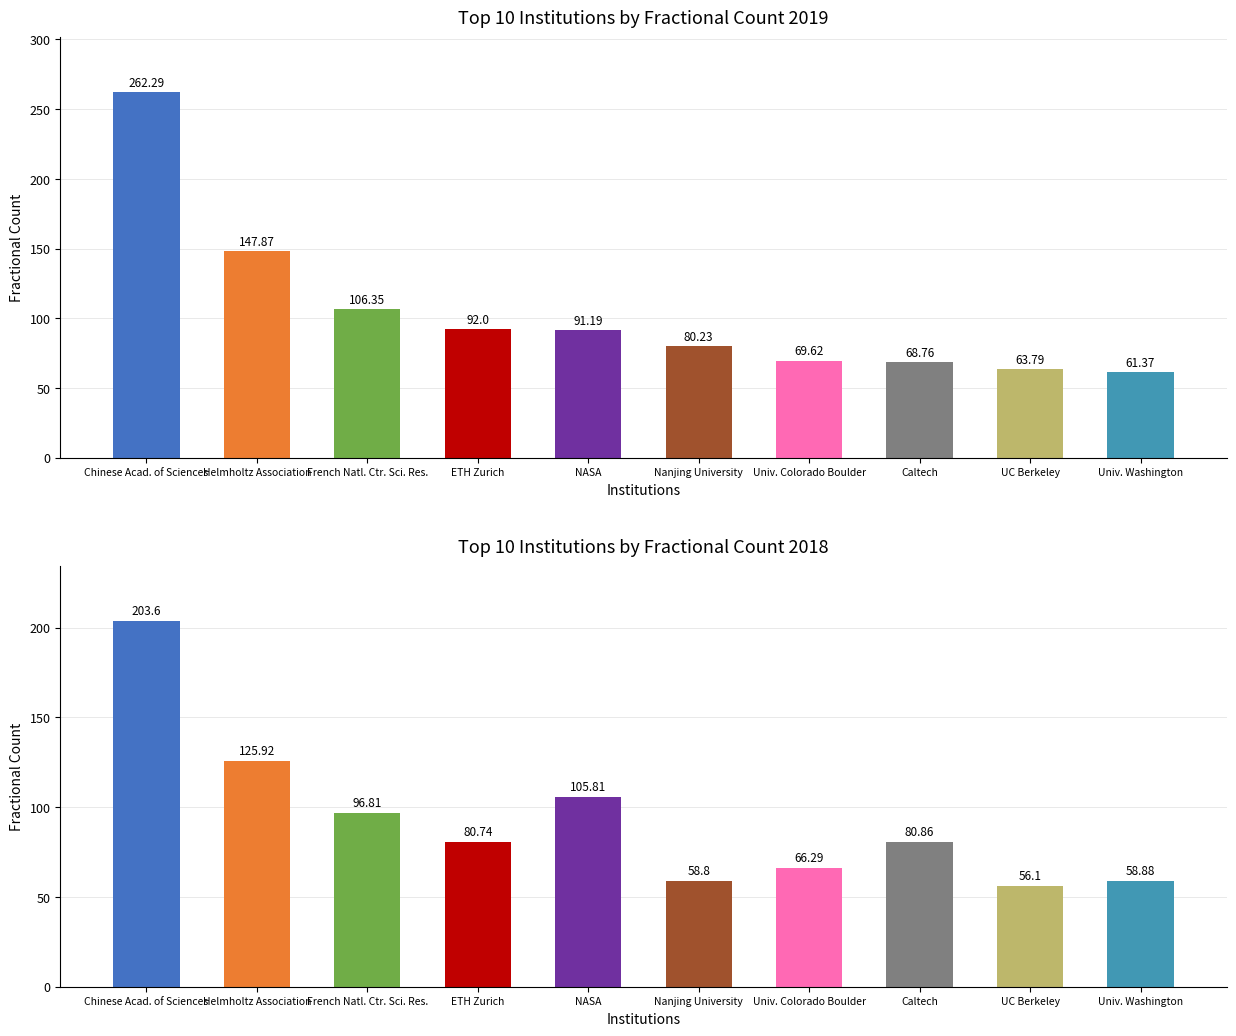

Reading right to left, extract all data points from this chart.

Share 2019: 61.4	63.8	68.8	69.6	80.2	91.2	92.0	106.3	147.9	262.3
Share 2018: 58.9	56.1	80.9	66.3	58.8	105.8	80.7	96.8	125.9	203.6